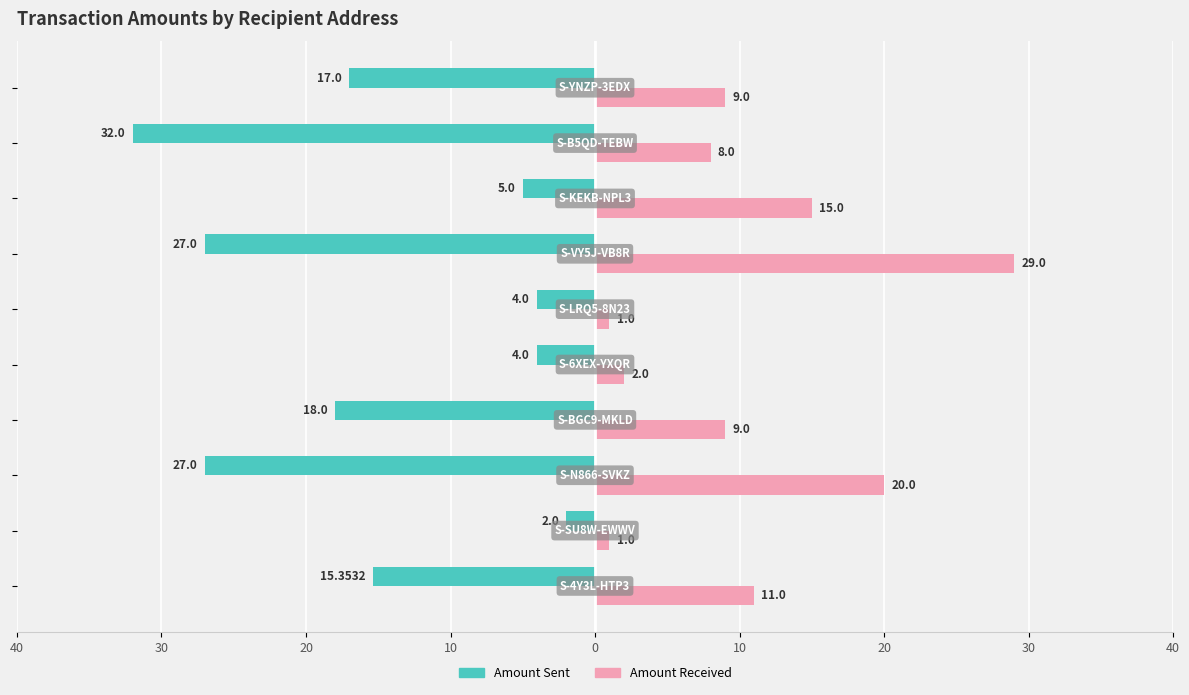

What is the sum of all Amount Sent values?

151.4